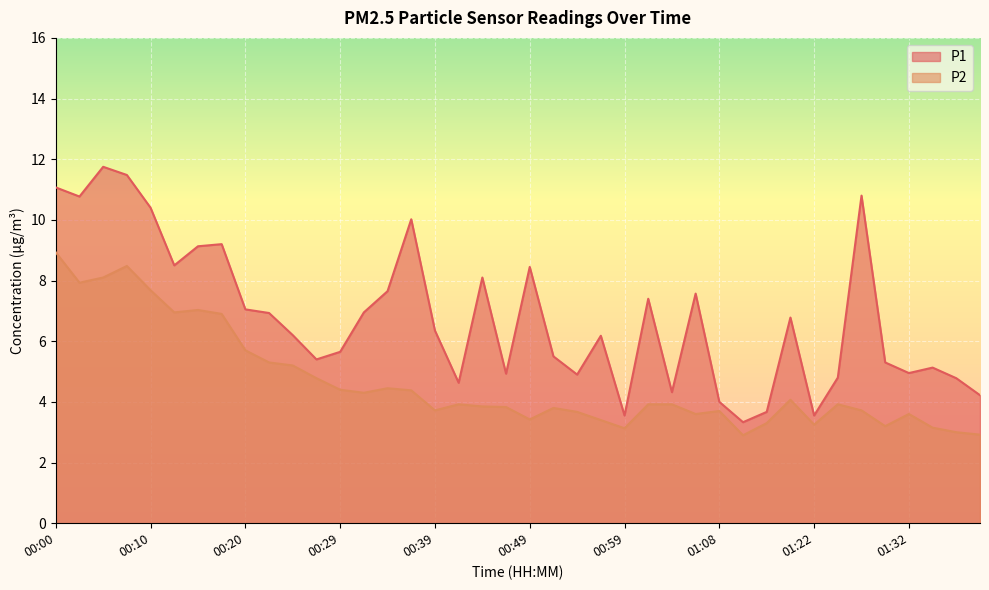

Which series has the largest total across all categories?

P1